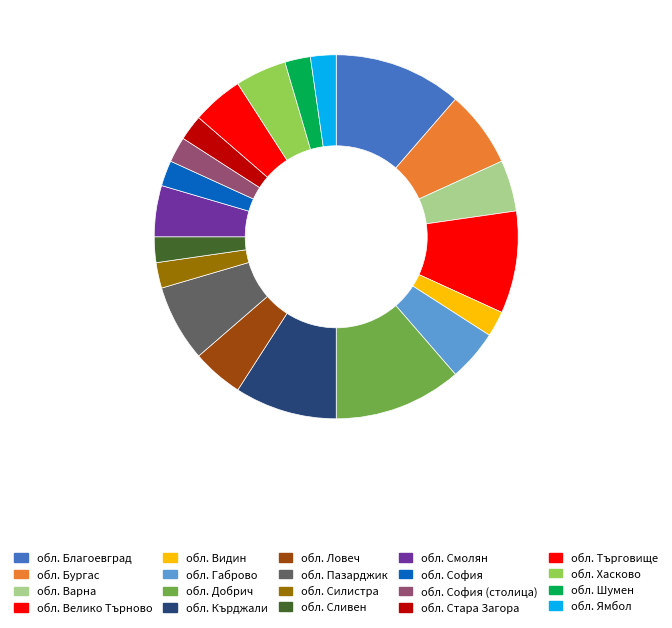

Is there any slice that represents more than half of the pie?

No